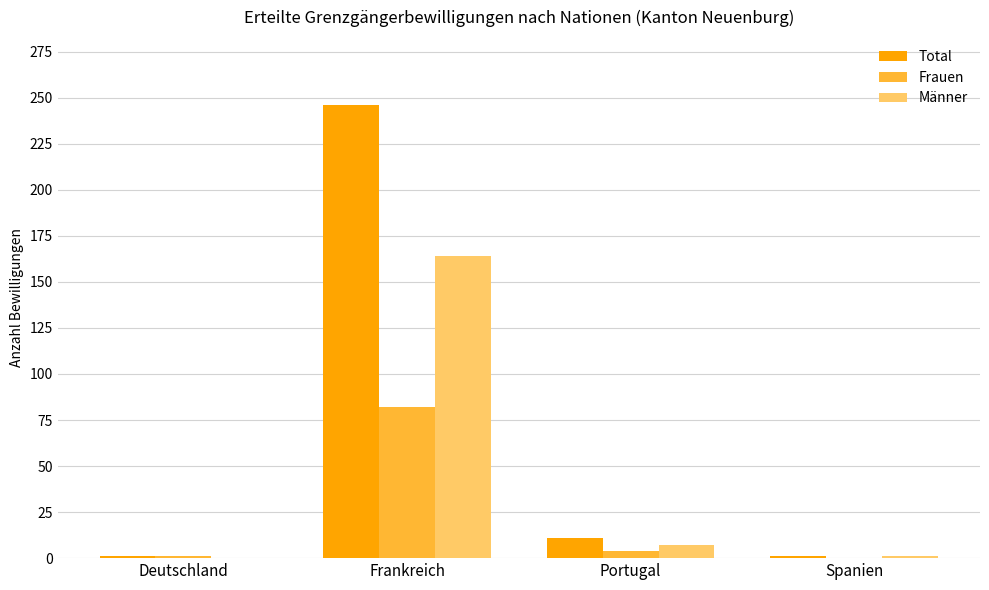

At which category does the chart reach its peak across all series?

Frankreich